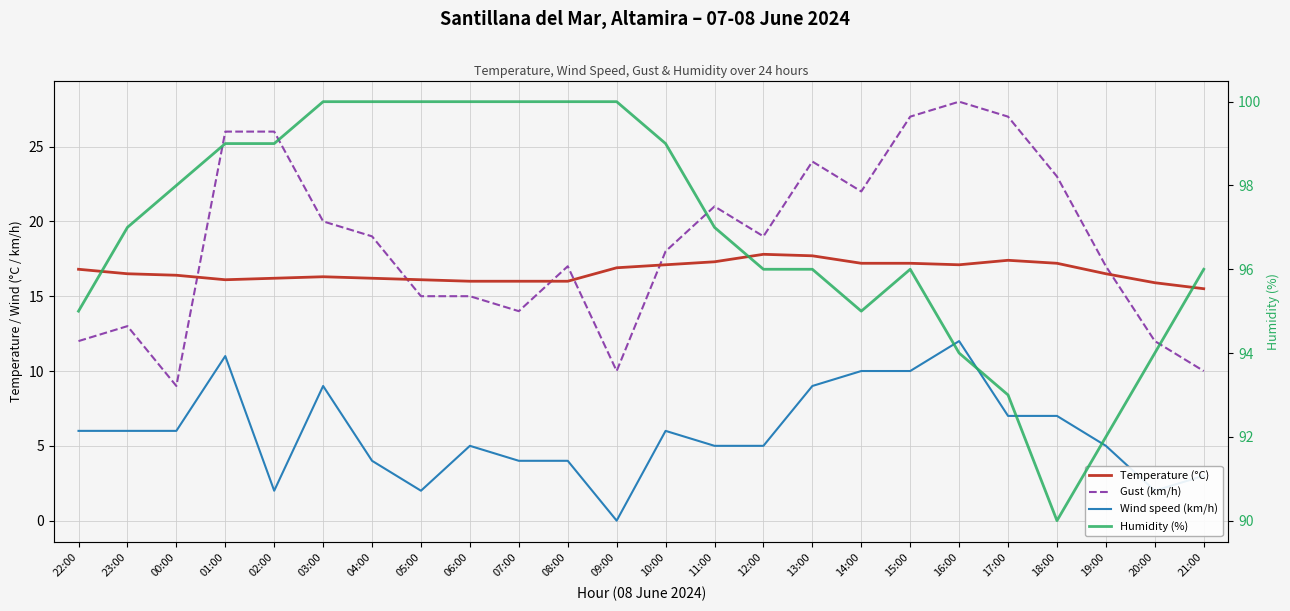

What is the maximum value shown in the chart?

100.0